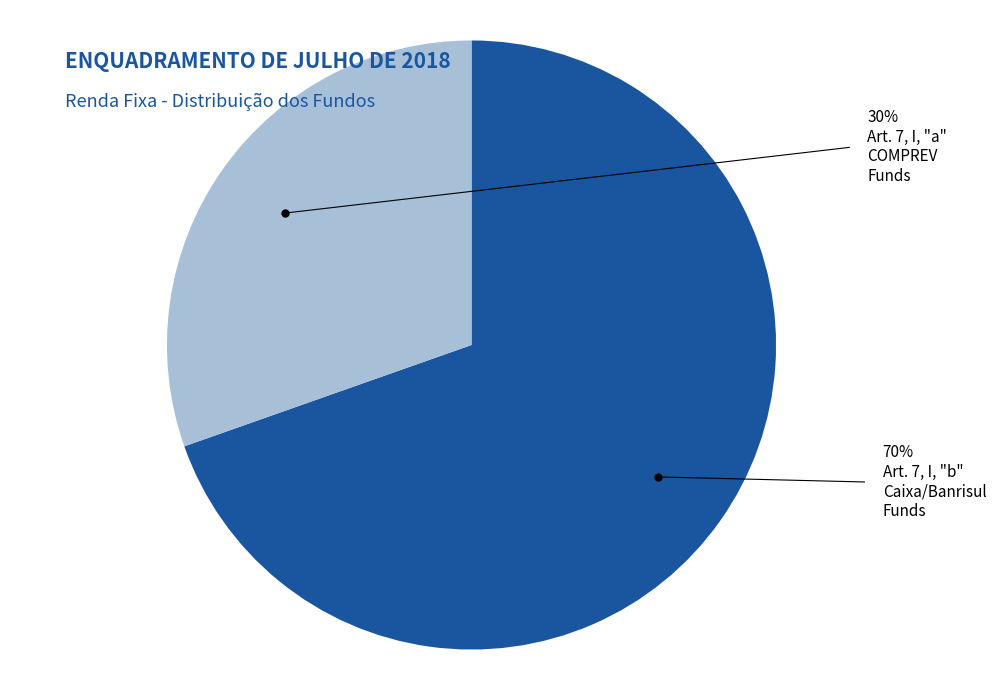

Is there a majority slice in this chart?

Yes